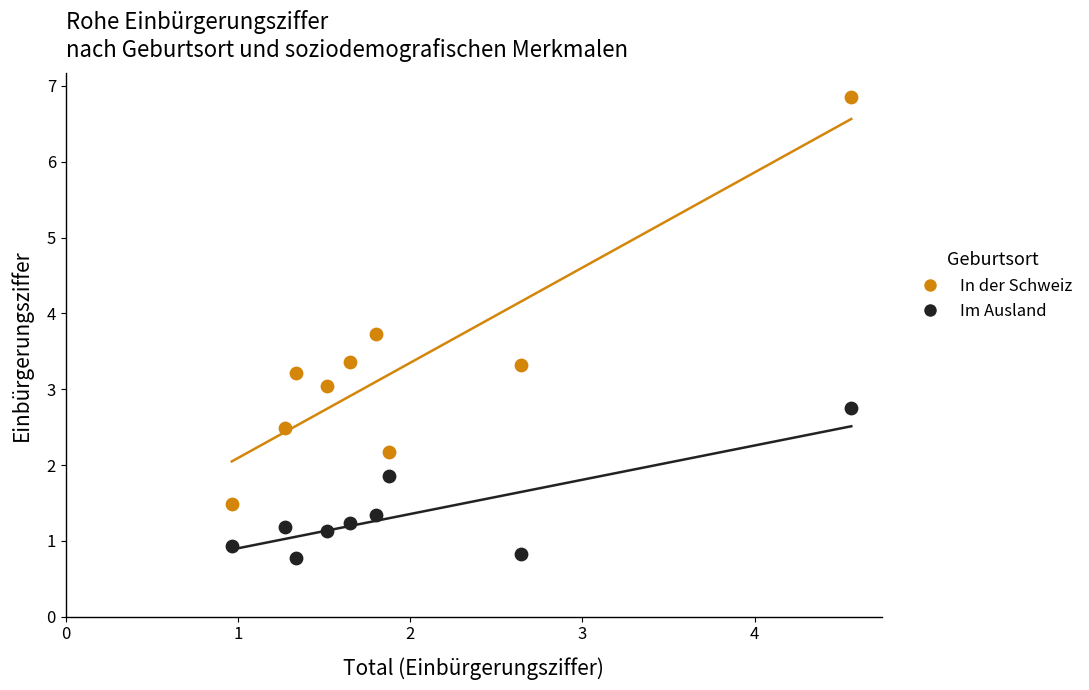

What are all the series names shown in the legend?

In der Schweiz, Im Ausland